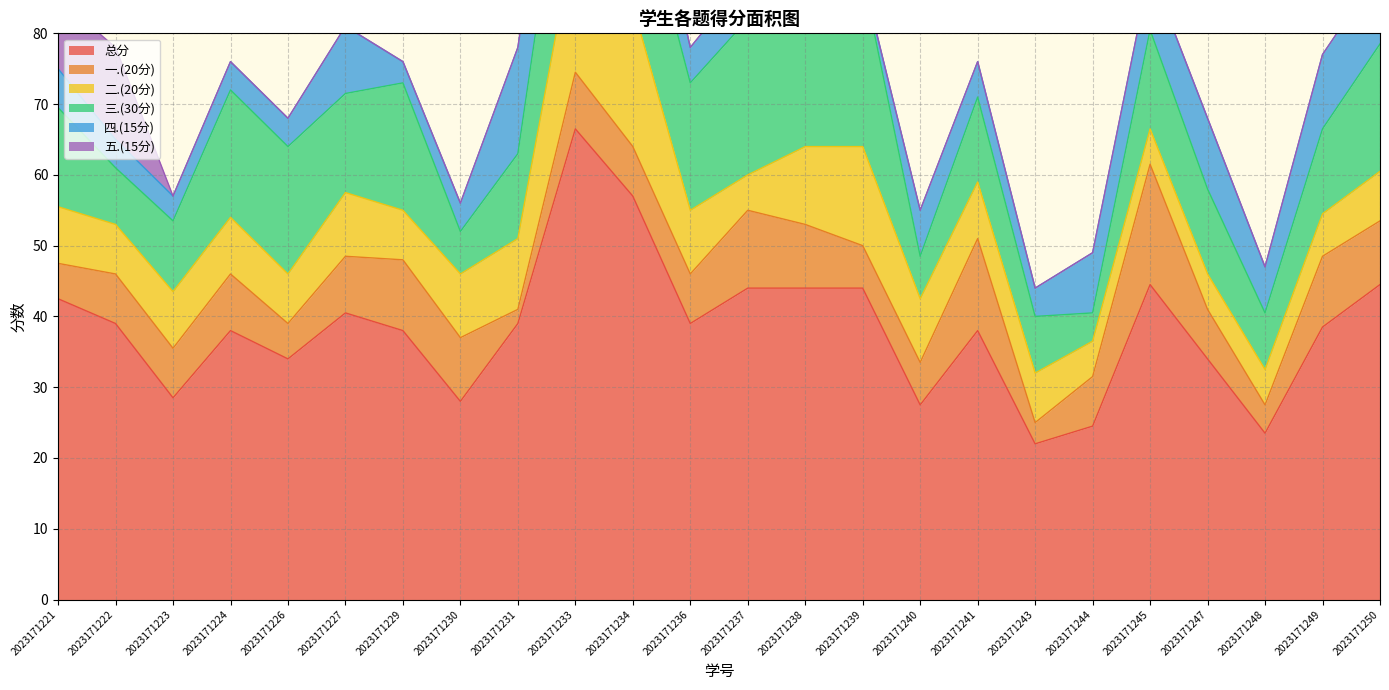

Rank the categories by 一.(20分) value from highest to lowest.

2023171245, 2023171241, 2023171237, 2023171229, 2023171249, 2023171230, 2023171238, 2023171250, 2023171224, 2023171227, 2023171233, 2023171222, 2023171223, 2023171234, 2023171236, 2023171244, 2023171247, 2023171239, 2023171240, 2023171221, 2023171226, 2023171248, 2023171243, 2023171231